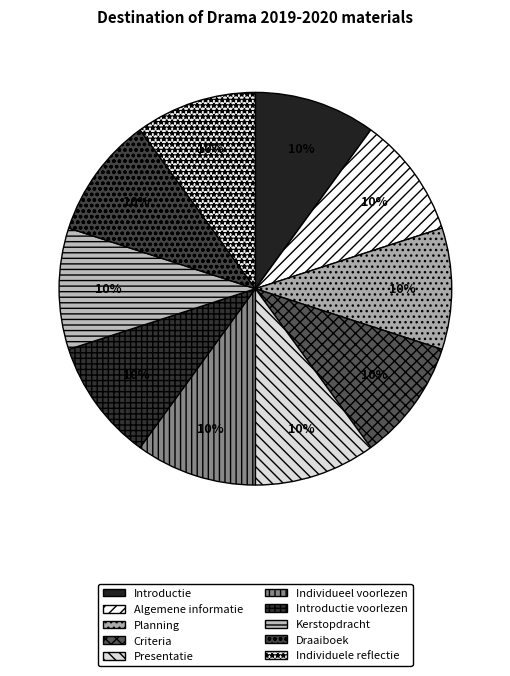

Count the number of slices in the pie.

10